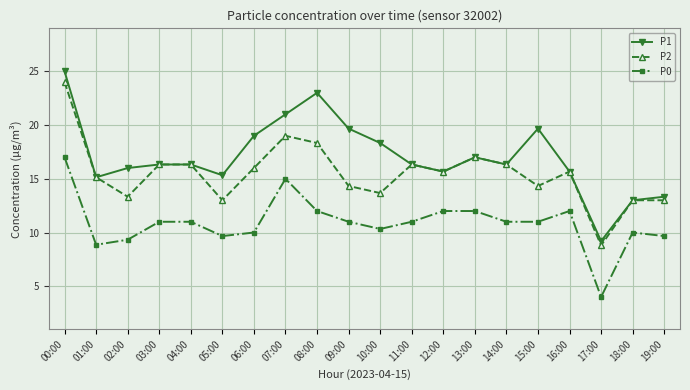

True or false: P0 has more than 0 interior local peaks.

True